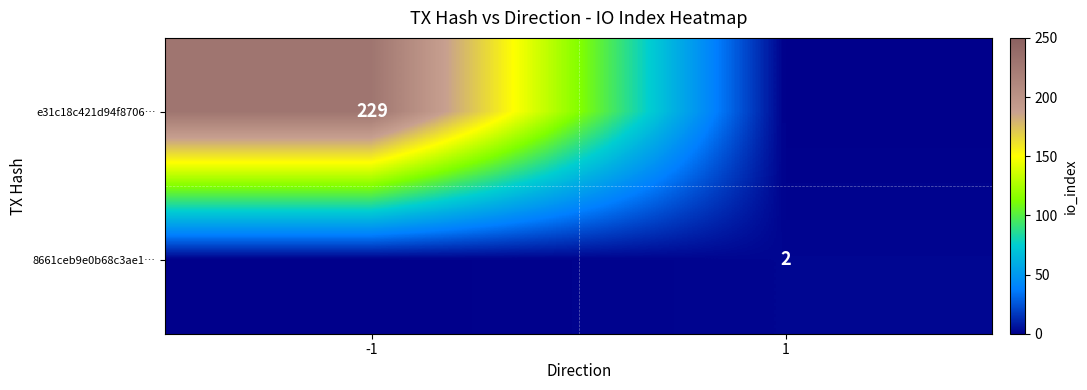

True or false: 8661ceb9e0b68c3ae1… has a value of 3 at 1.

False